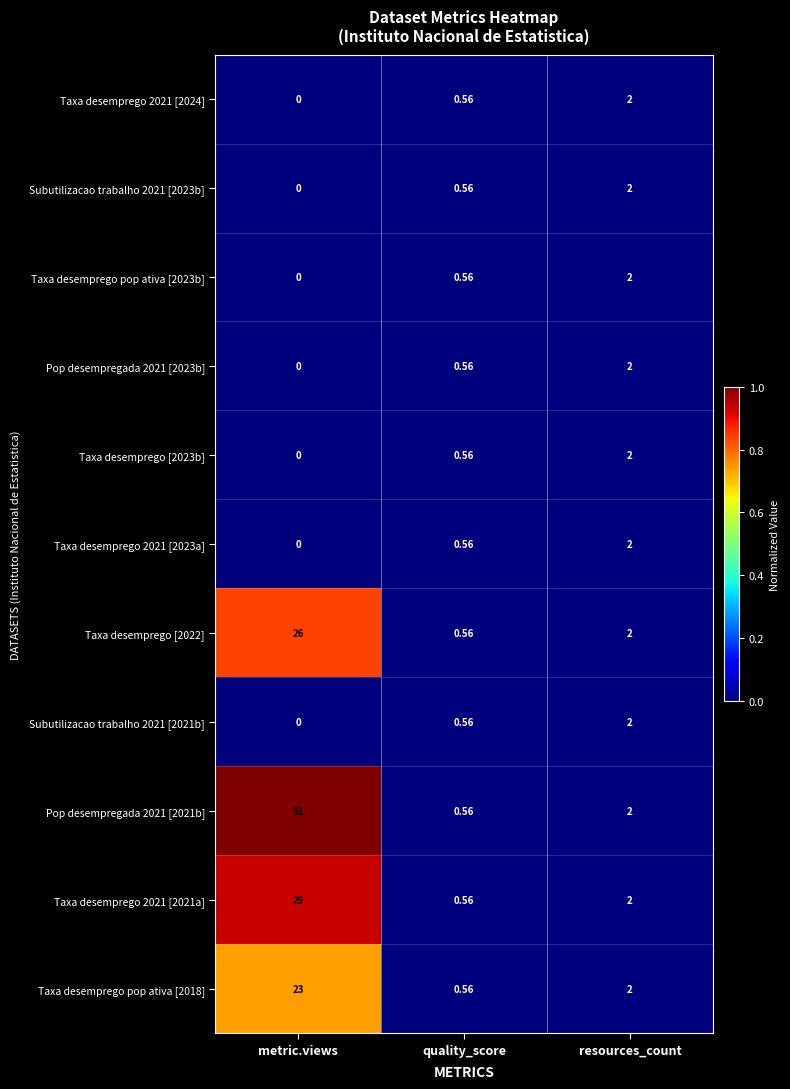

Is the value of Subutilizacao trabalho 2021 [2021b] at resources_count greater than the value of Taxa desemprego 2021 [2023a] at quality_score?

Yes